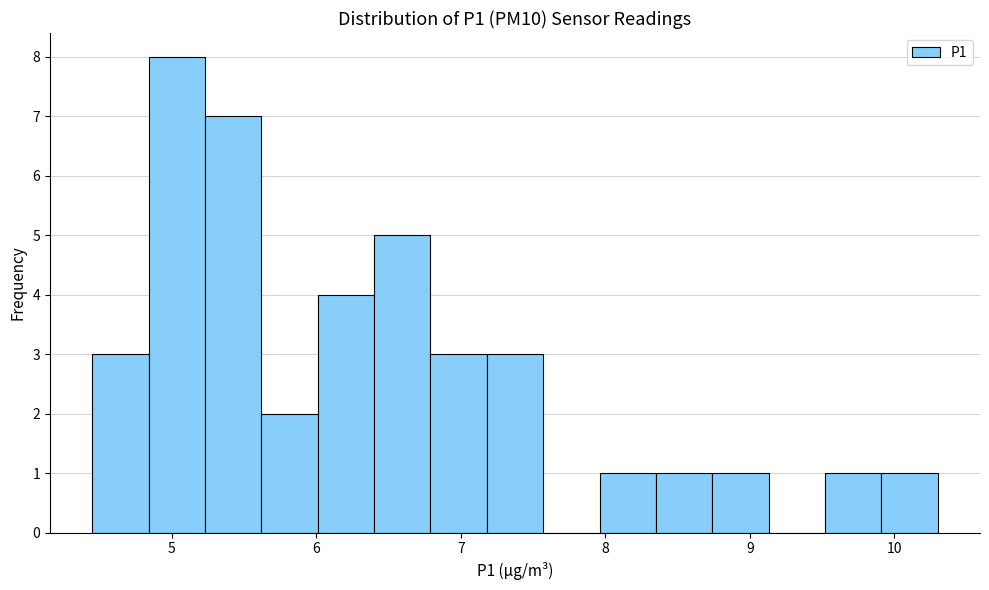

Around what value on the x-axis is the tallest bar? Give the approximate position of its centre, as read against the axis.

5.0